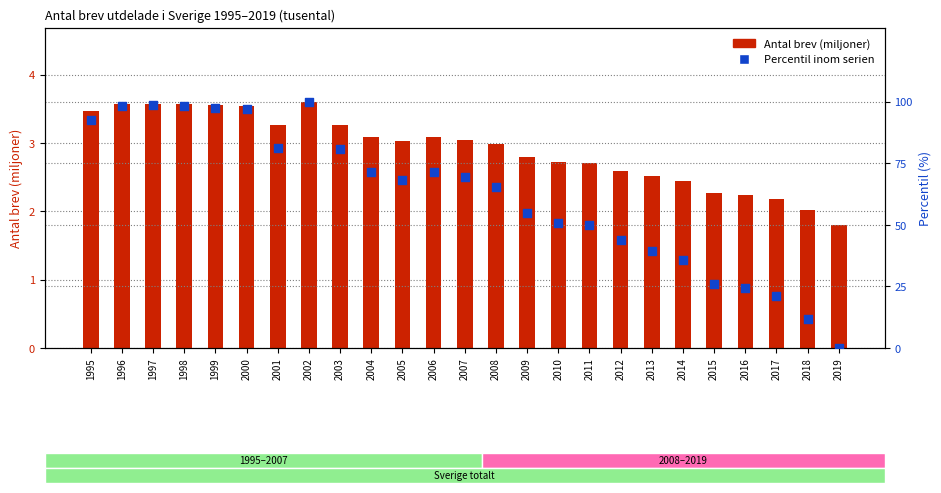

Is the value of Percentil inom serien at 2004 greater than the value of Antal brev (miljoner) at 2003?

Yes